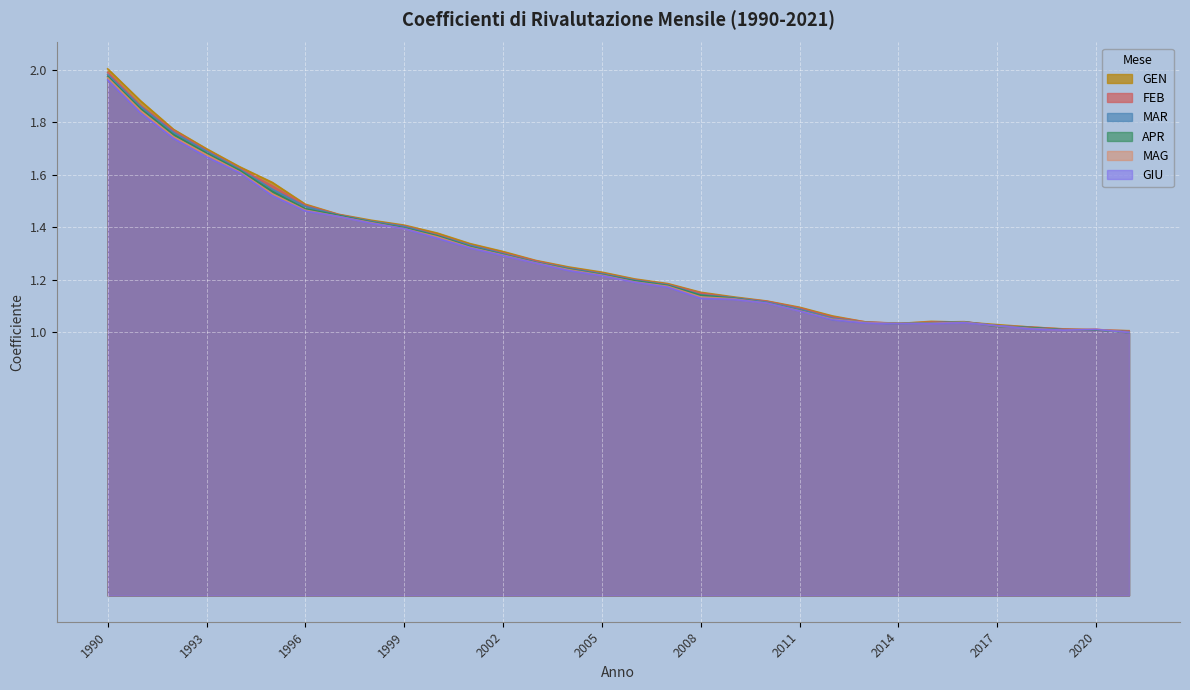

How many intersections are there between MAR and APR?

2